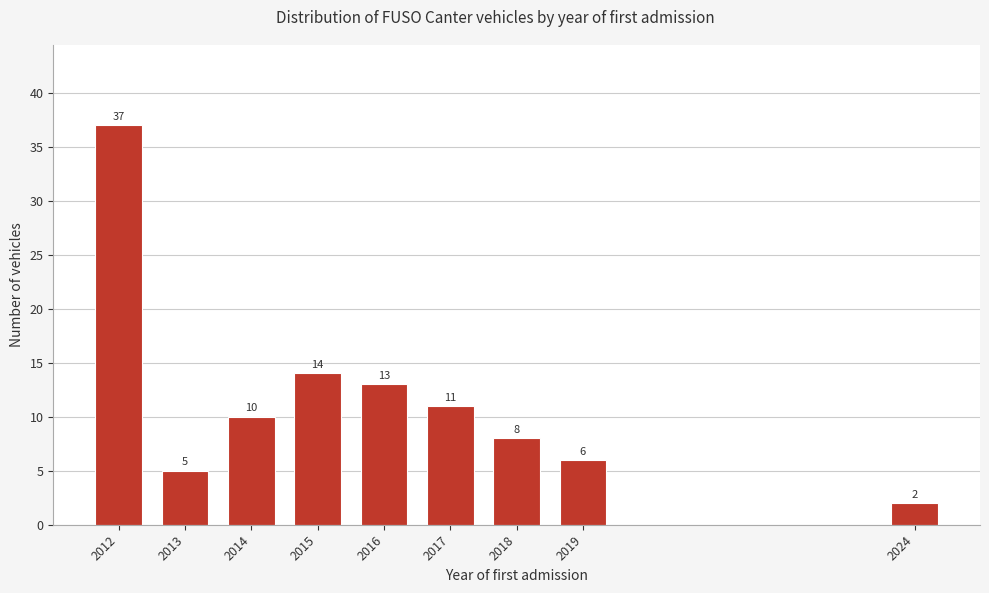

Reading left to right, what are all the values shown in this chart?

37	5	10	14	13	11	8	6	2